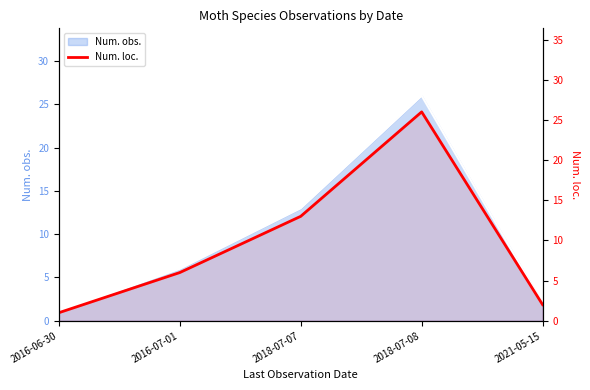

The value at 2018-07-07 is 13. True or false?

True